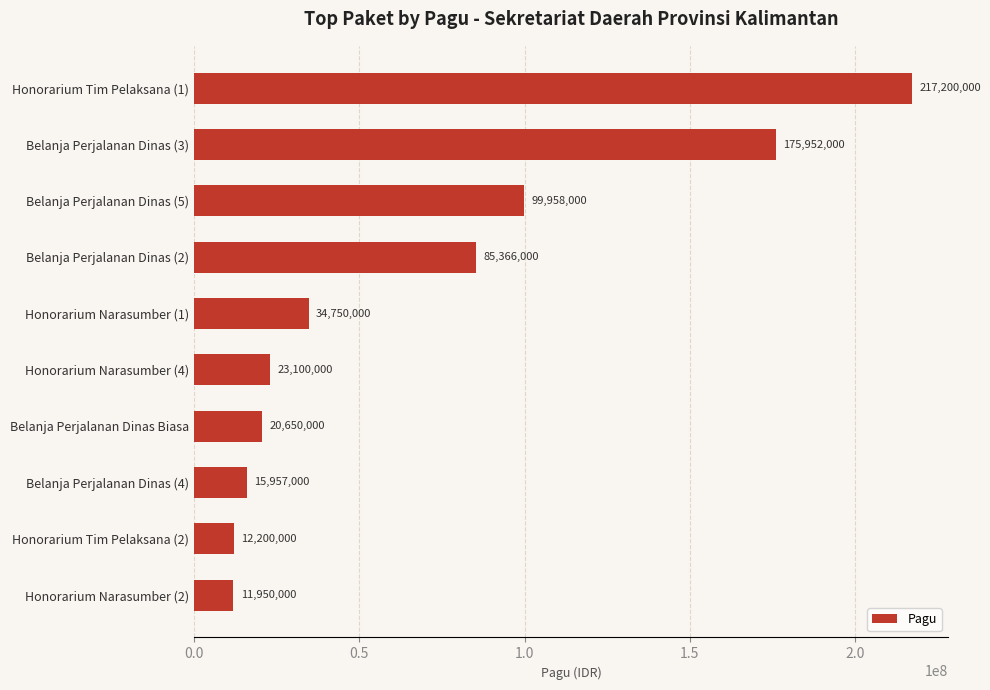

Reading top to bottom, extract all data points from this chart.

Honorarium Tim Pelaksana (1)=217200000	Belanja Perjalanan Dinas (3)=175952000	Belanja Perjalanan Dinas (5)=99958000	Belanja Perjalanan Dinas (2)=85366000	Honorarium Narasumber (1)=34750000	Honorarium Narasumber (4)=23100000	Belanja Perjalanan Dinas Biasa=20650000	Belanja Perjalanan Dinas (4)=15957000	Honorarium Tim Pelaksana (2)=12200000	Honorarium Narasumber (2)=11950000